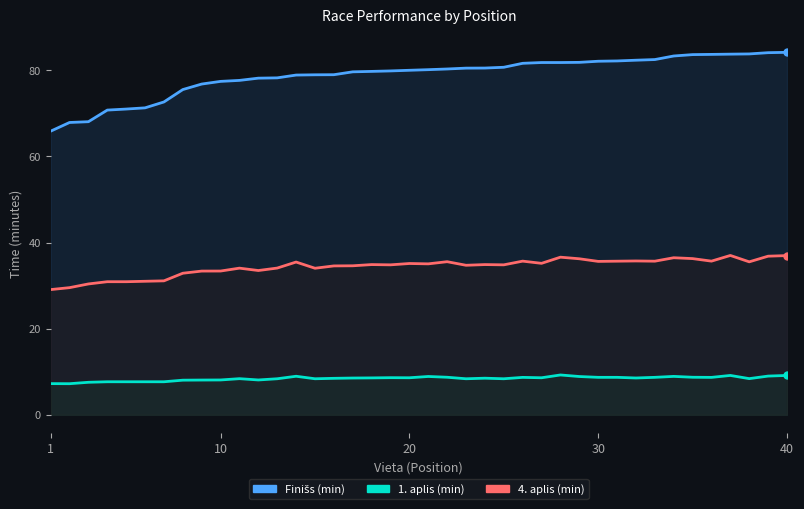

What is the difference between the highest and lowest values at 4?

63.1